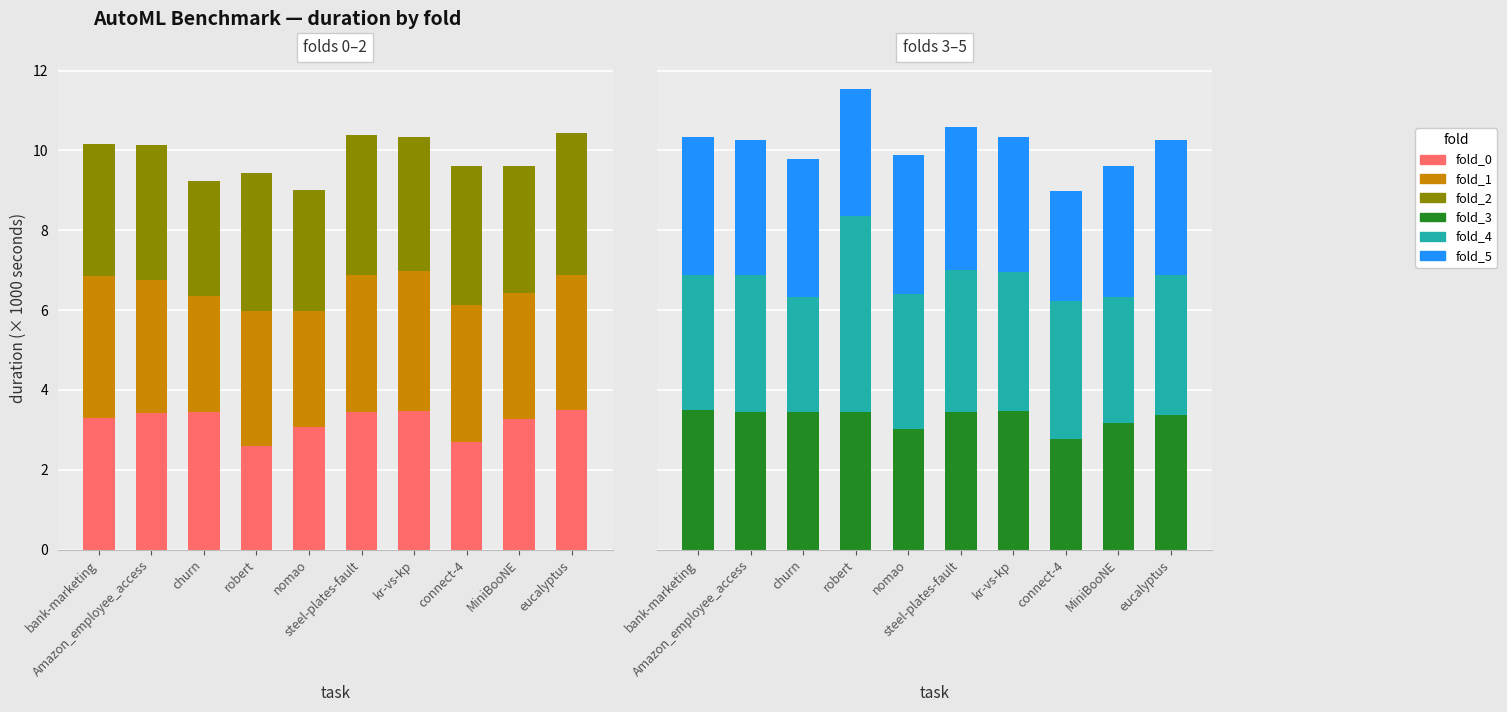

True or false: fold_0 has a value of 5.7 at steel-plates-fault.

False